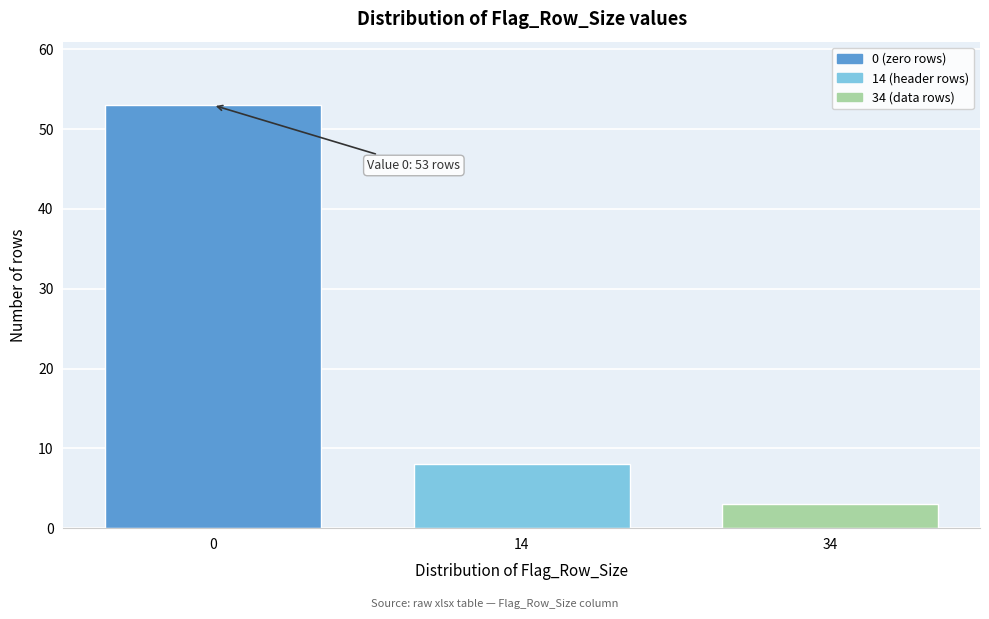

Reading right to left, what are all the values shown in this chart?

34=3	14=8	0=53